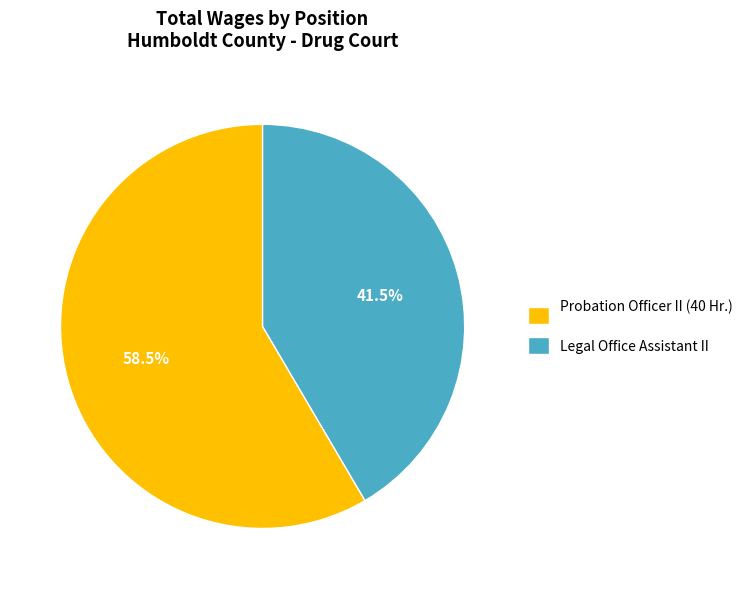

Approximately how many times larger is the value at Legal Office Assistant II compared to Probation Officer II (40 Hr.)?

0.7